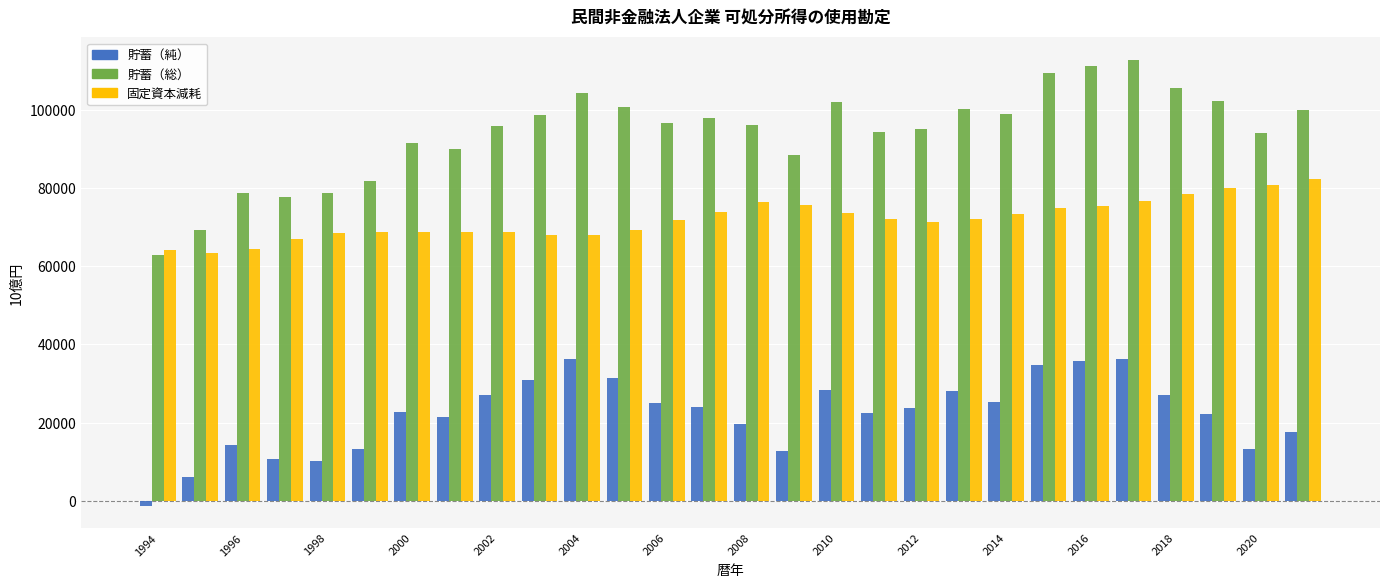

What is the difference between the maximum and minimum values in the 固定資本減耗 series?

19018.5